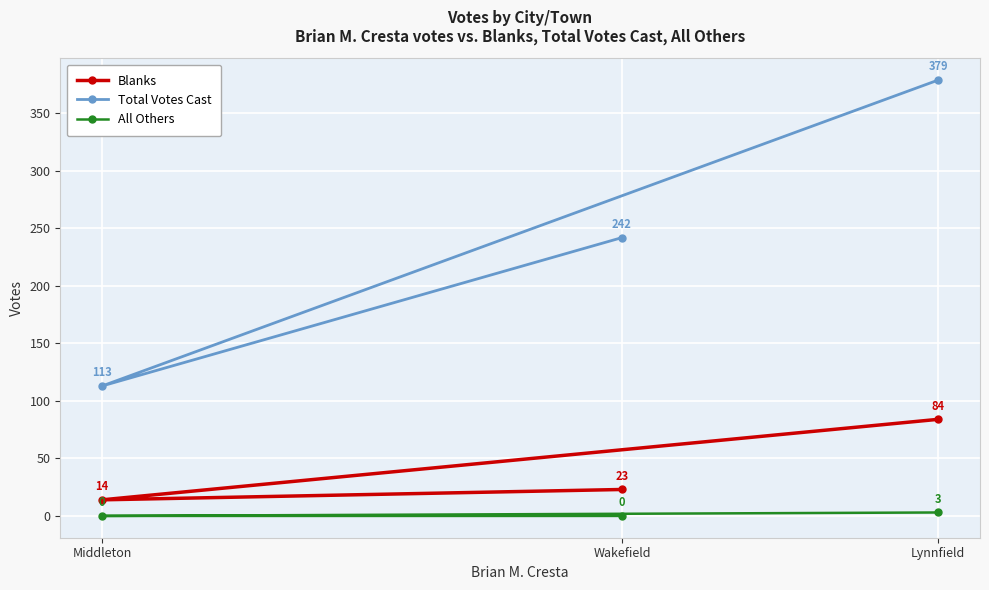

At which category is the sum across all series the highest?

Lynnfield